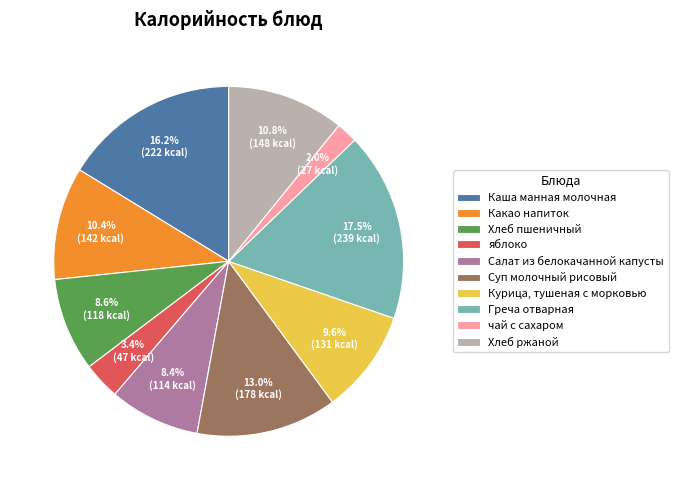

To the nearest percent, what is the combined percentage of Какао напиток and Суп молочный рисовый?

23%